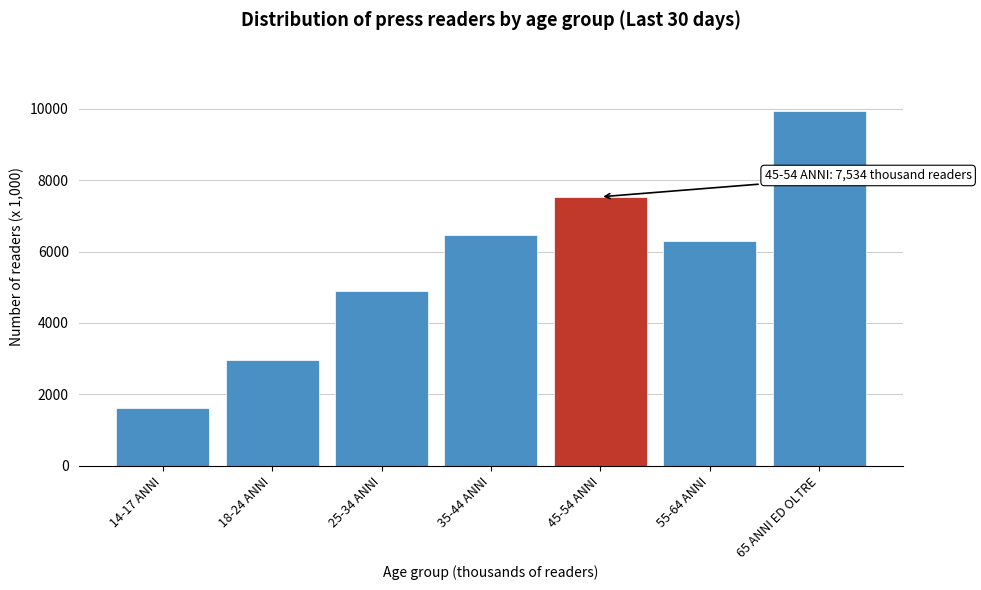

Reading left to right, transcribe all the data shown in this chart.

1619	2959	4891	6456	7534	6293	9948